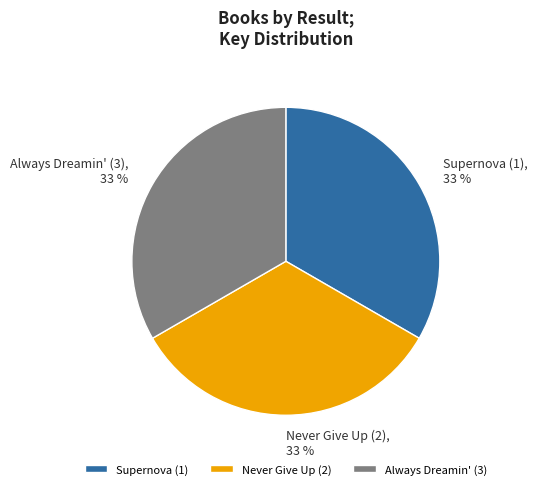

The Always Dreamin' (3) slice represents 25% of the pie. True or false?

False